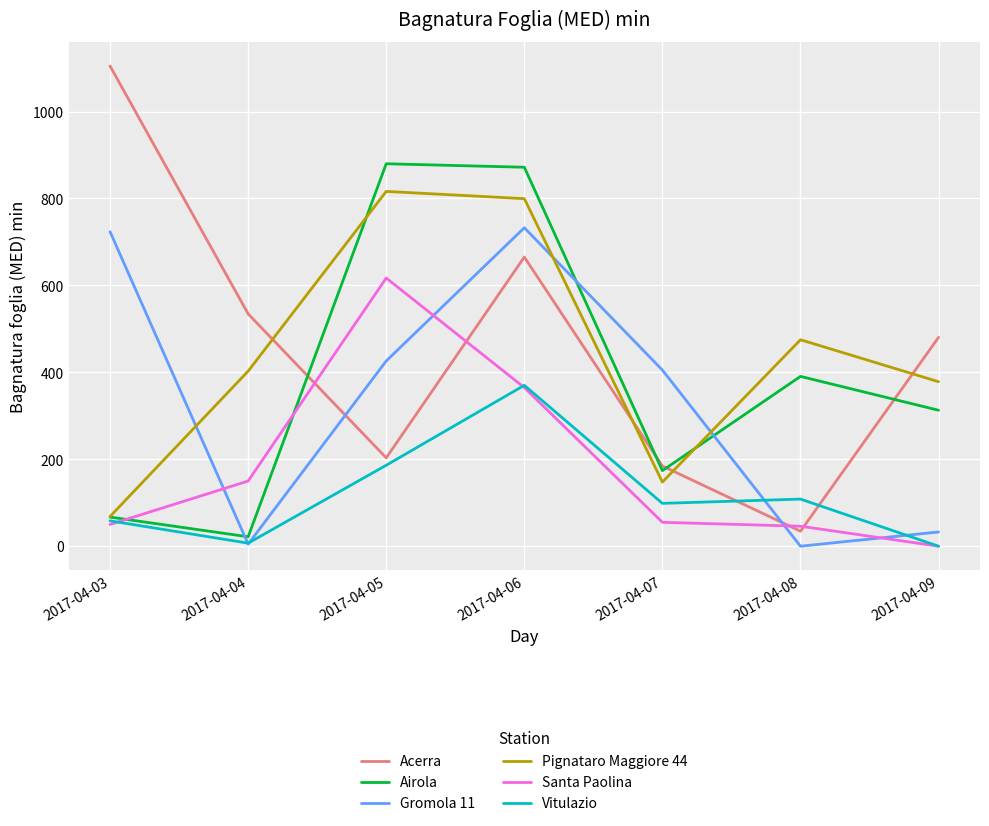

How many lines are shown in the chart?

6